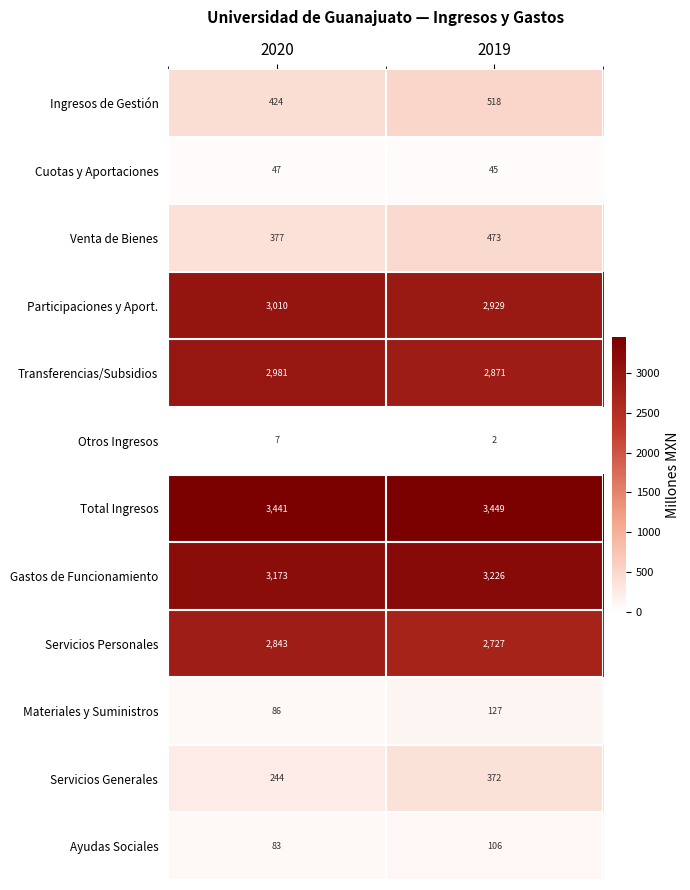

Which series has the widest spread of values?

Servicios Generales